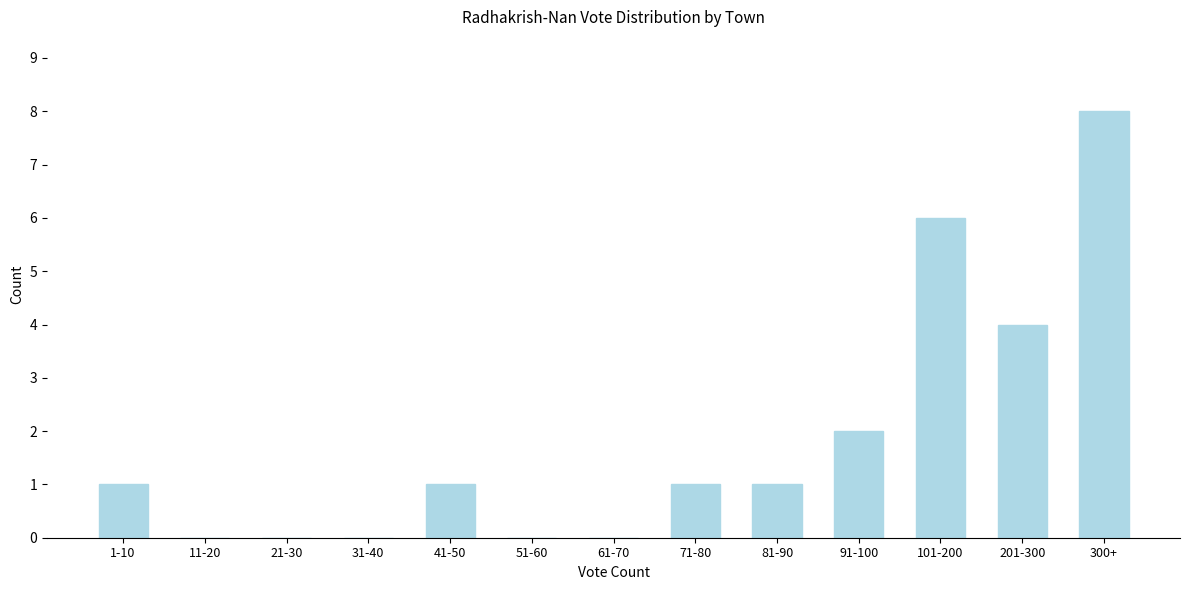

Reading left to right, extract all data points from this chart.

1-10=1	11-20=0	21-30=0	31-40=0	41-50=1	51-60=0	61-70=0	71-80=1	81-90=1	91-100=2	101-200=6	201-300=4	300+=8